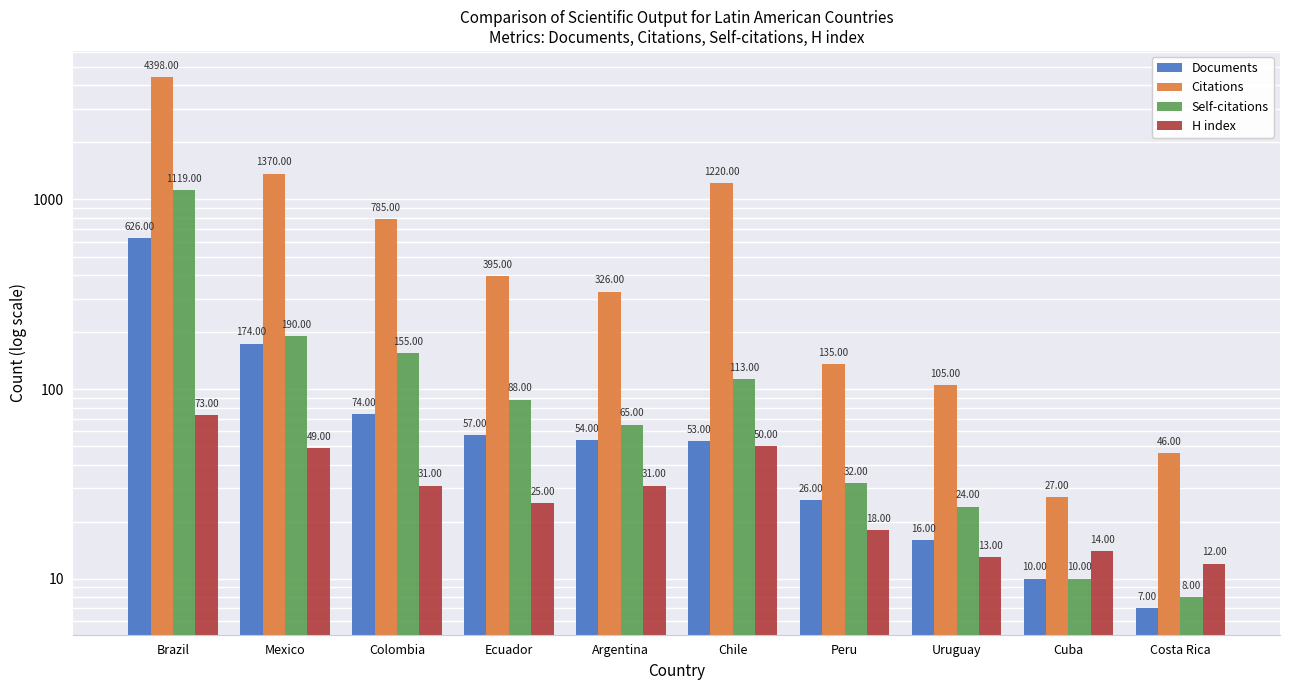

List the labels in order of Documents value, largest first.

Brazil, Mexico, Colombia, Ecuador, Argentina, Chile, Peru, Uruguay, Cuba, Costa Rica